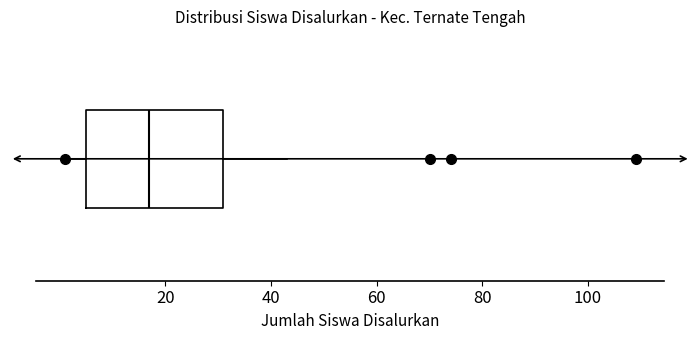

Transcribe this box plot: give where the median line is, the range the box spans, and where the two whiskers end, as read against the x-axis. The values are not printed on the chart, so give them approximately, as read against the axis.

median 18, box 6 to 32, whiskers 2 to 44